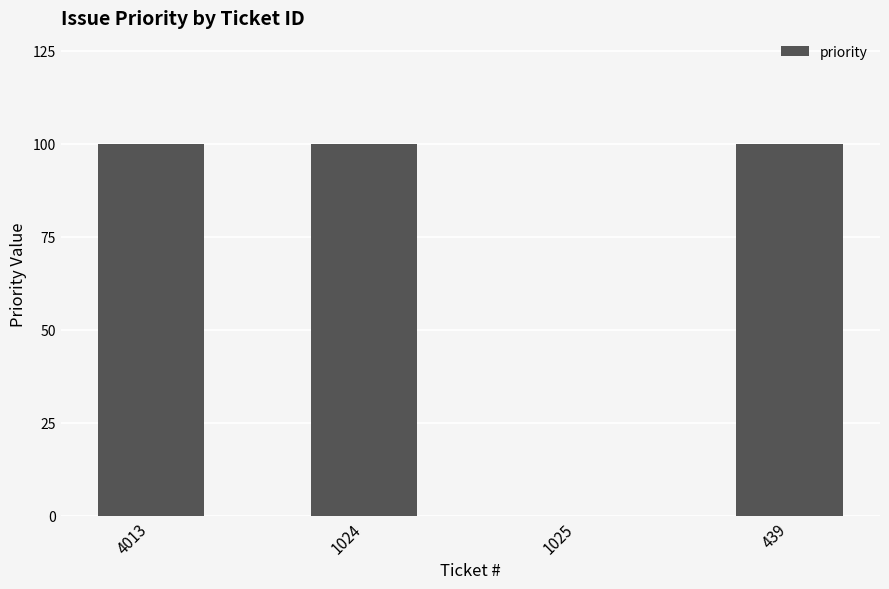

Reading left to right, what are all the values shown in this chart?

100	100	0	100